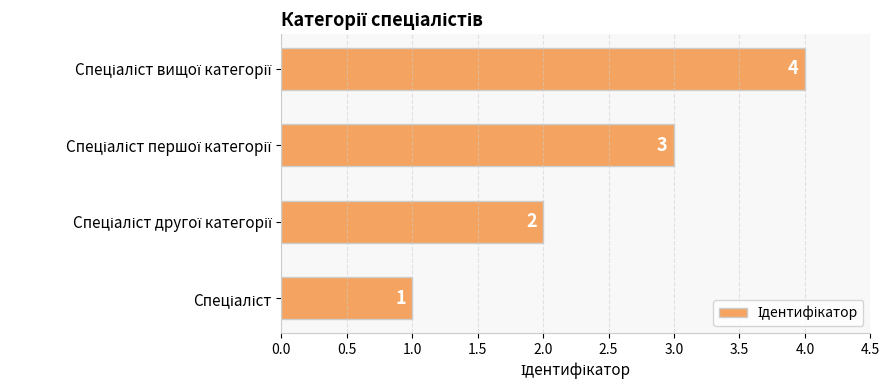

How many values are between 2 and 4?

3